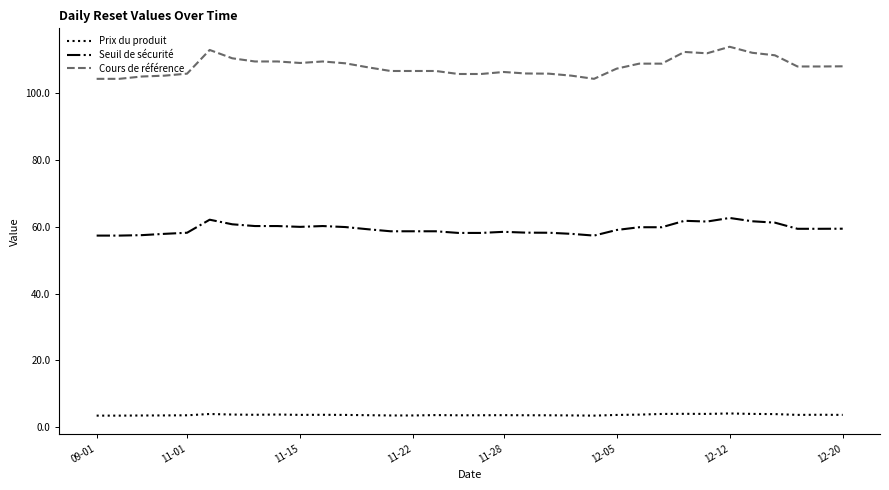

What is the difference between the maximum and second lowest values in the Cours de référence series?

9.6